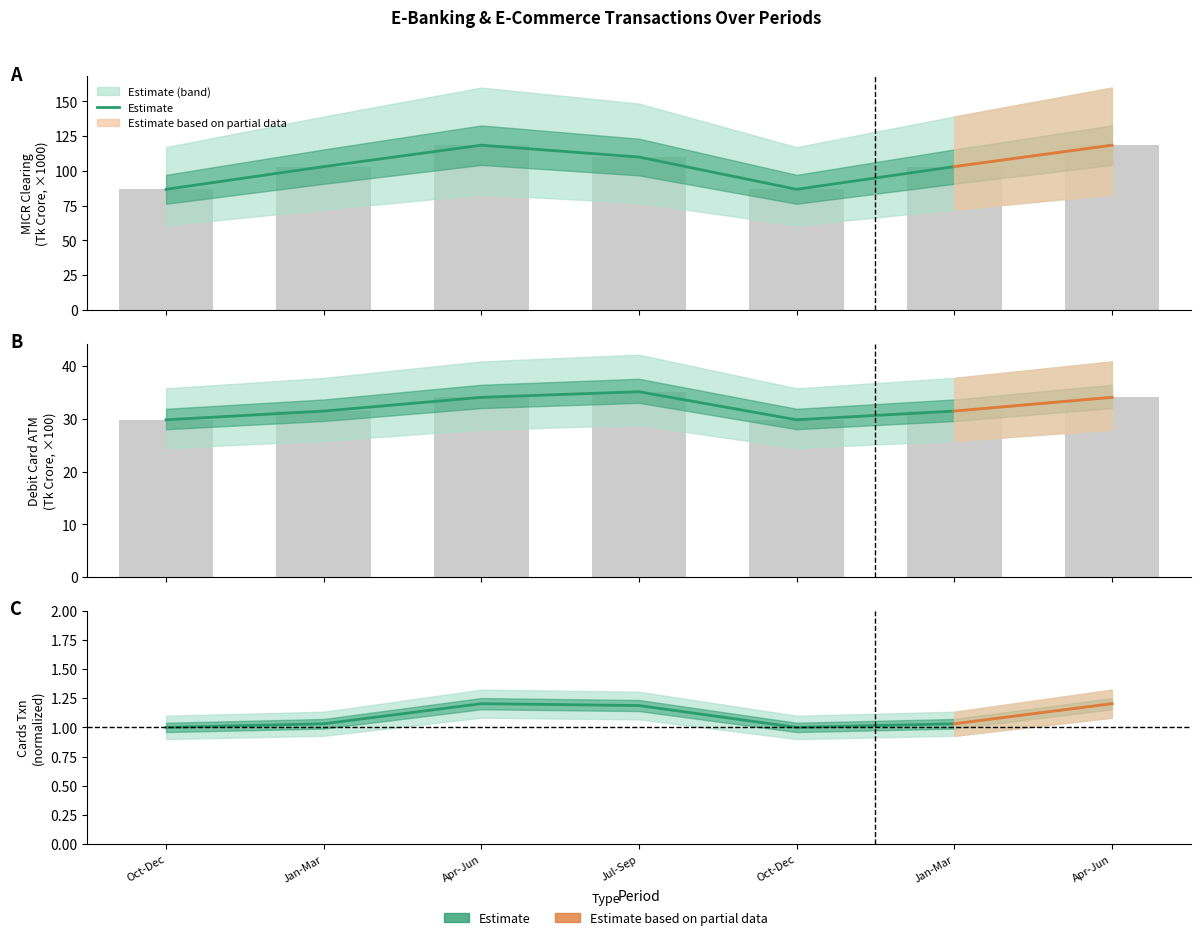

How many values are between 1 and 2?

7